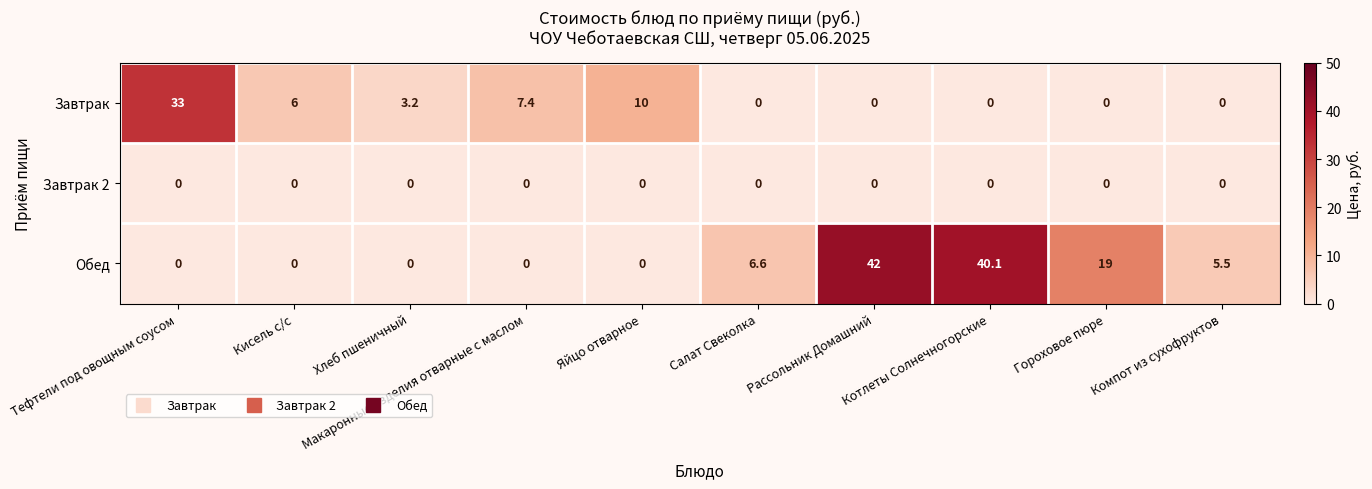

Count the number of data series in this chart.

3